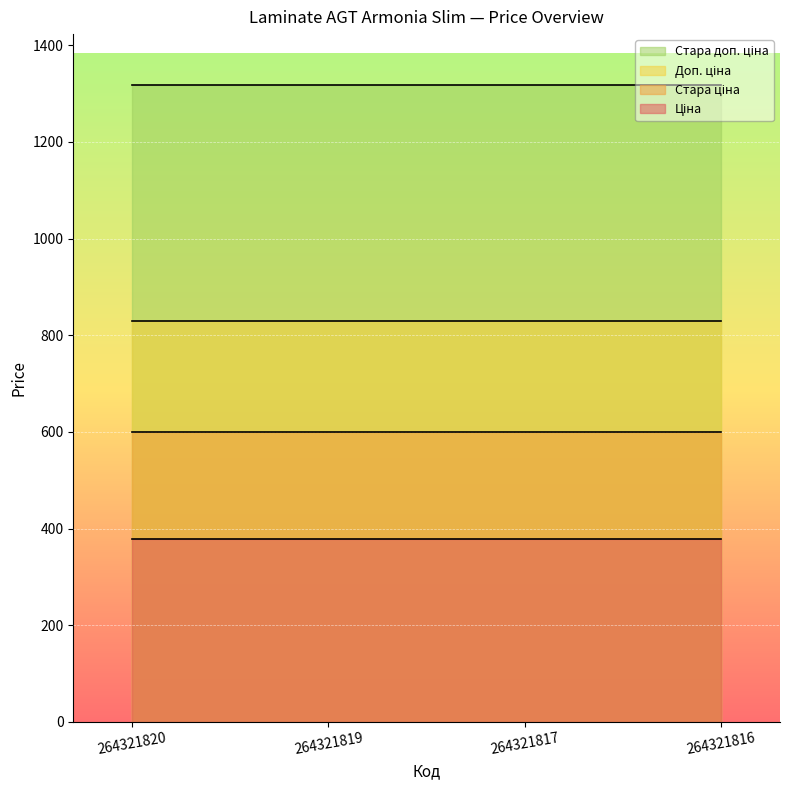

Does the chart display data point markers on the line(s)?

No